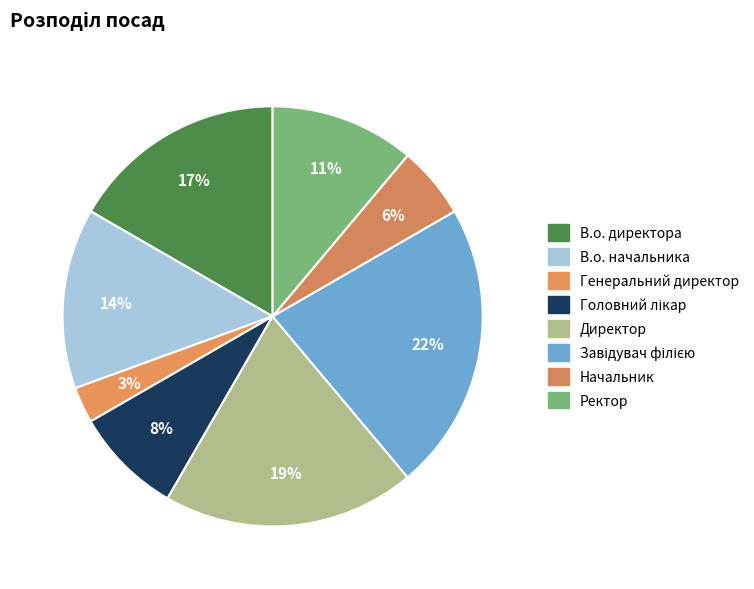

Rank the categories by value from lowest to highest.

Генеральний директор, Начальник, Головний лікар, Ректор, В.о. начальника, В.о. директора, Директор, Завідувач філією